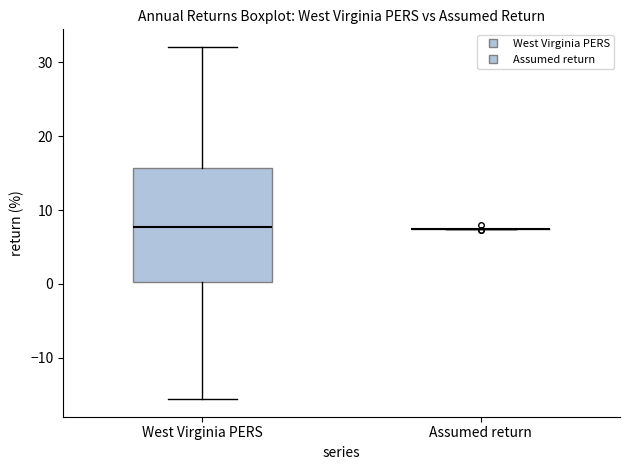

Where does the median line of the box for West Virginia PERS sit on the y-axis? The values are not printed on the chart, so give them approximately, as read against the axis.

8